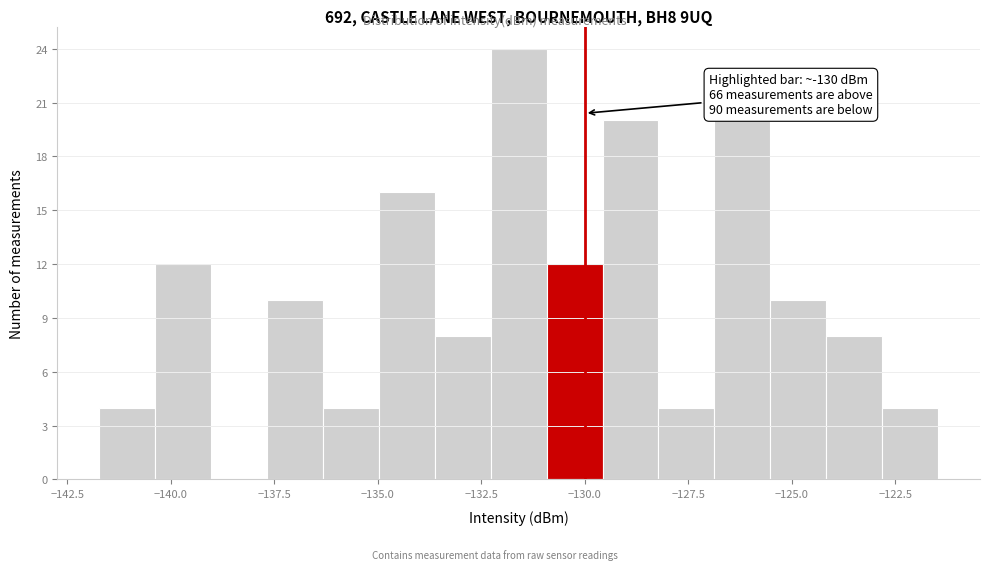

Read against the x-axis, roughly where is the centre of the tallest bar?

-131.5